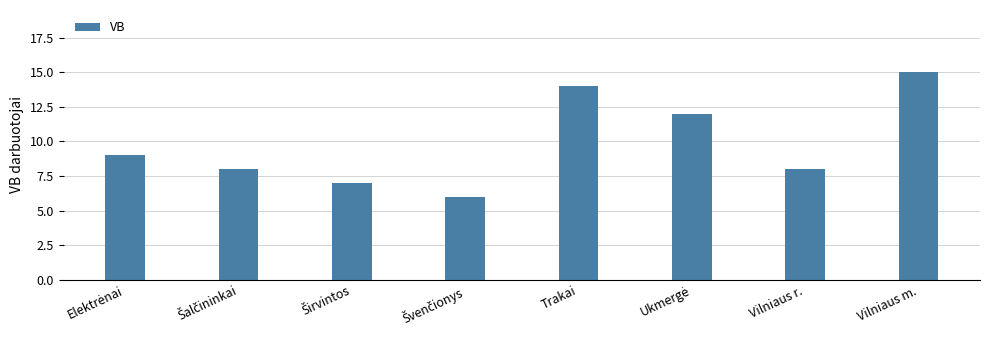

How many series are shown in this chart?

1